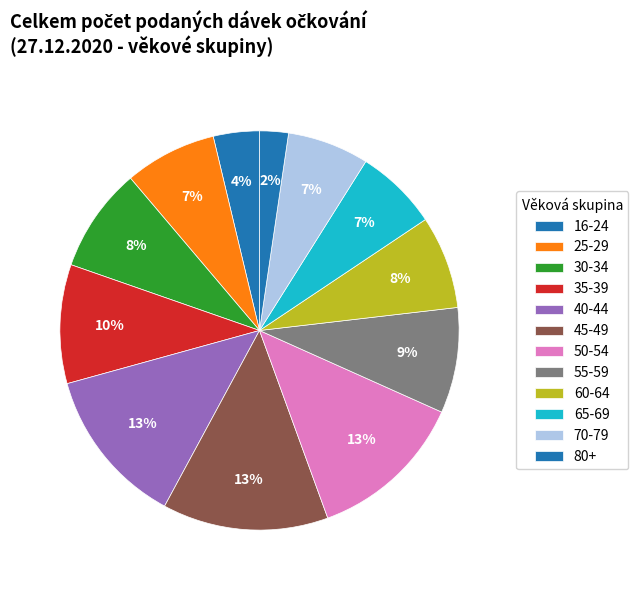

How many segments does this pie chart have?

12